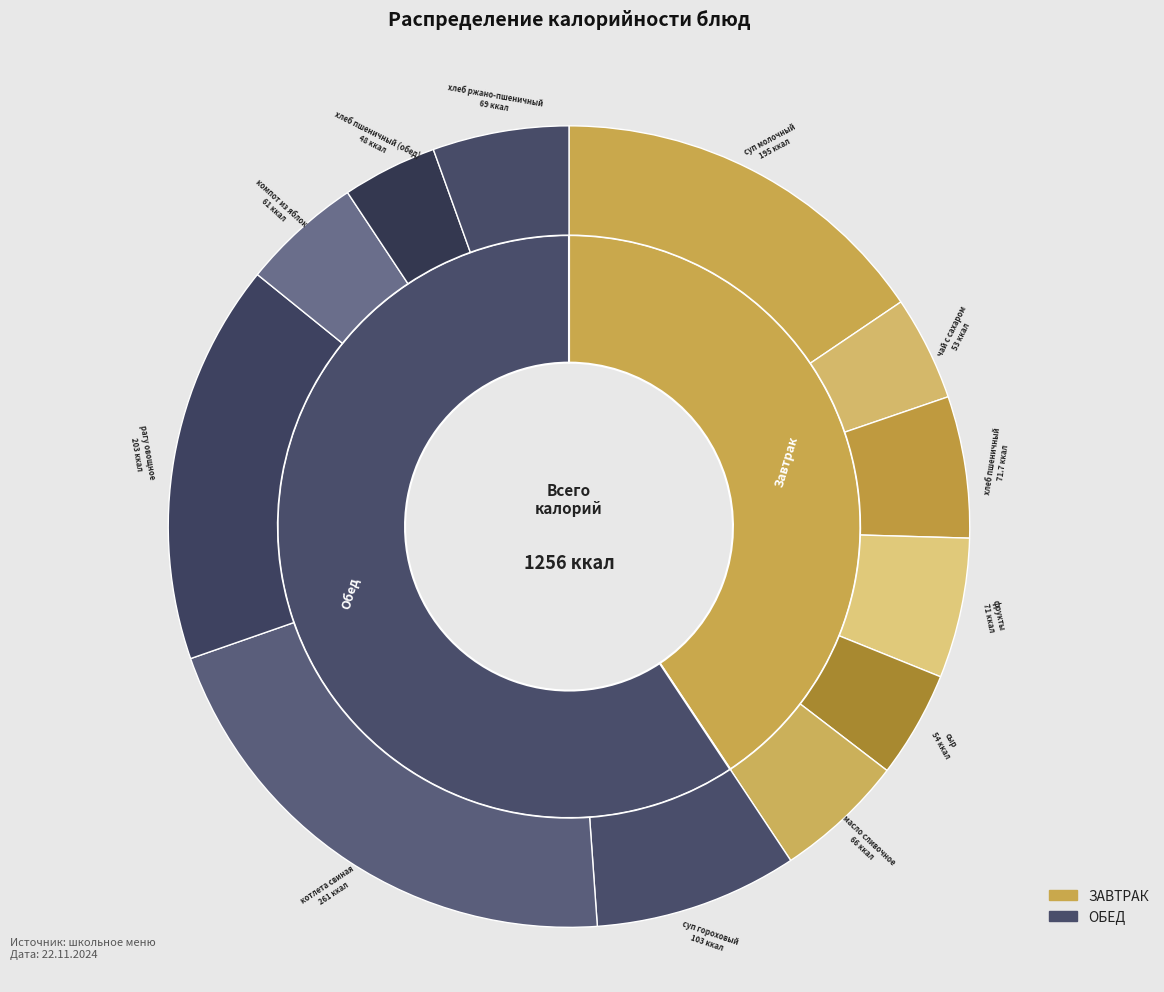

To the nearest percent, what portion does котлета свиная represent?

21%